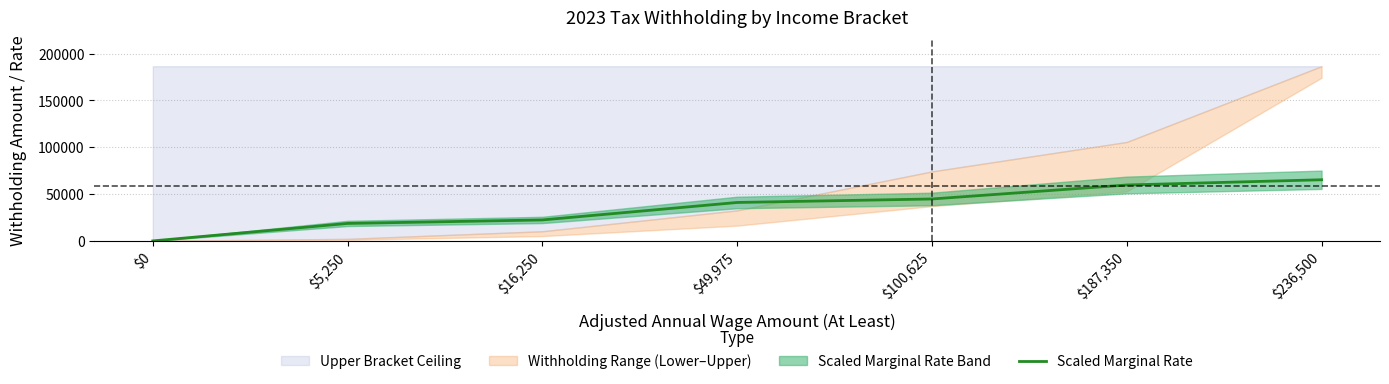

What is the approximate value at $100,625?

44784.4